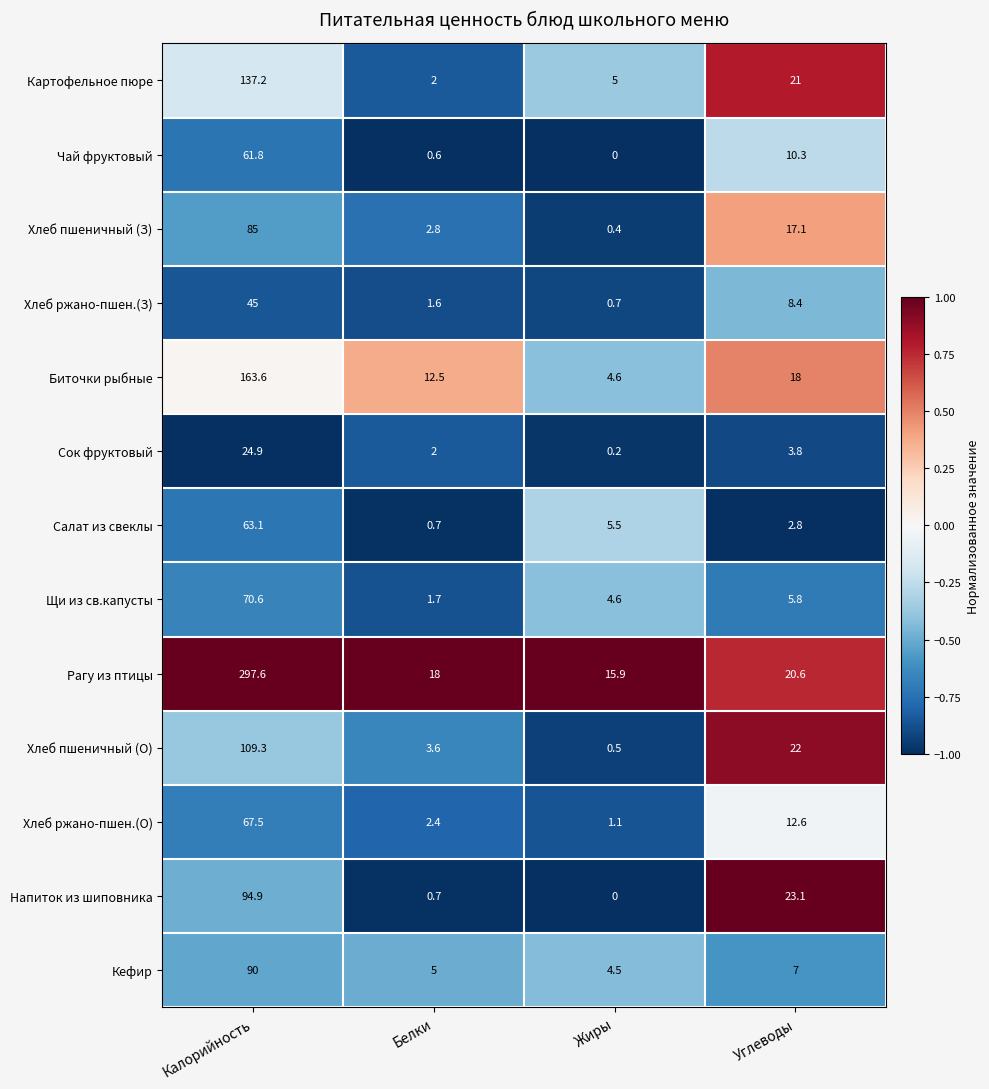

At which category is the sum across all series the highest?

Калорийность